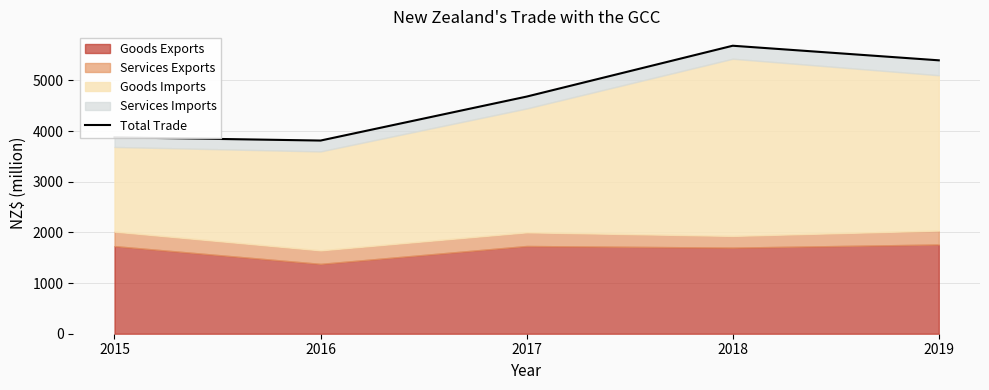

Rank the categories by value from lowest to highest.

2016, 2015, 2017, 2019, 2018